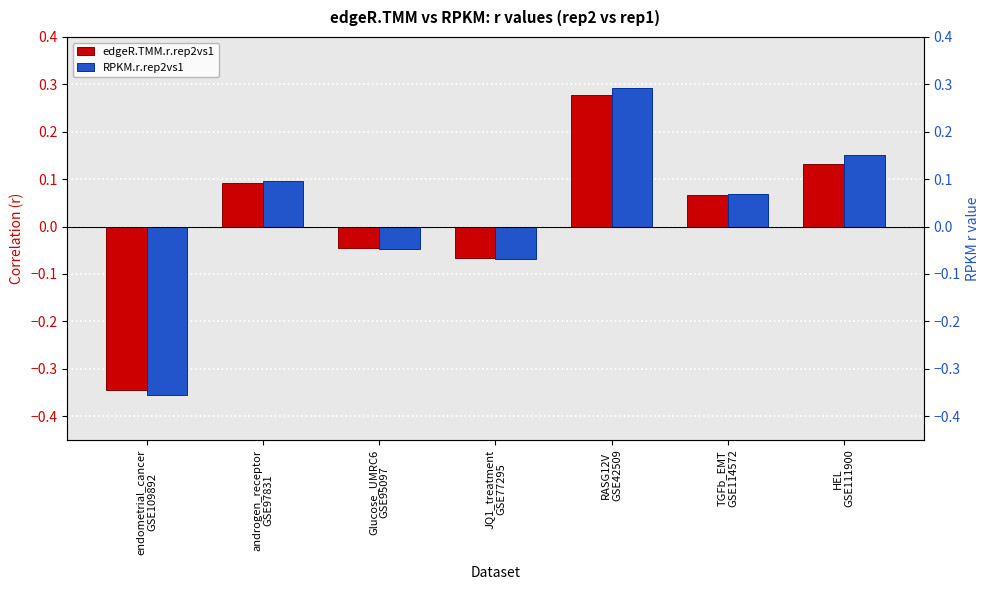

What is the total value across all series at HEL
GSE111900?

0.3